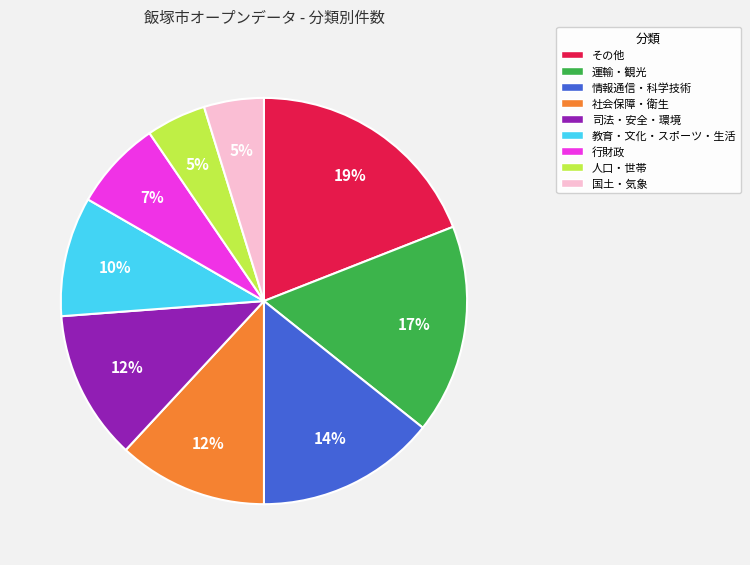

To the nearest percent, what percentage of the pie is 国土・気象?

5%